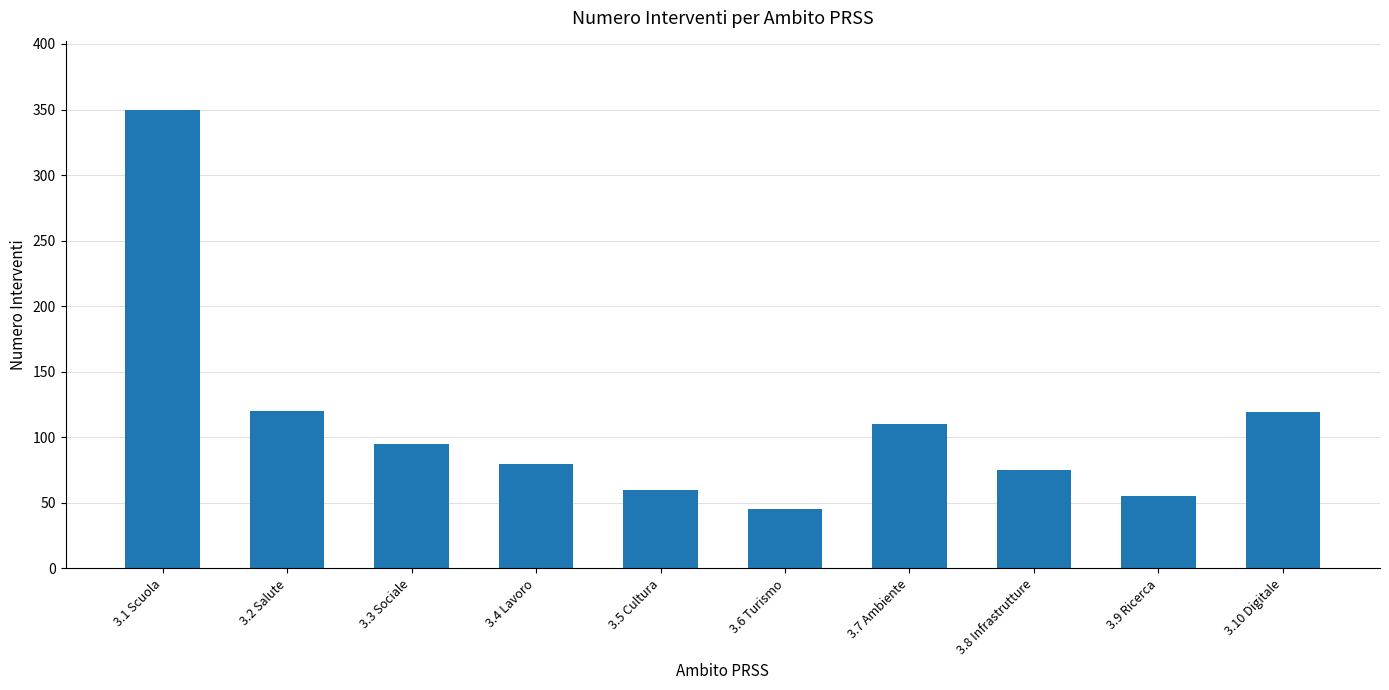

How many categories are shown in the chart?

10